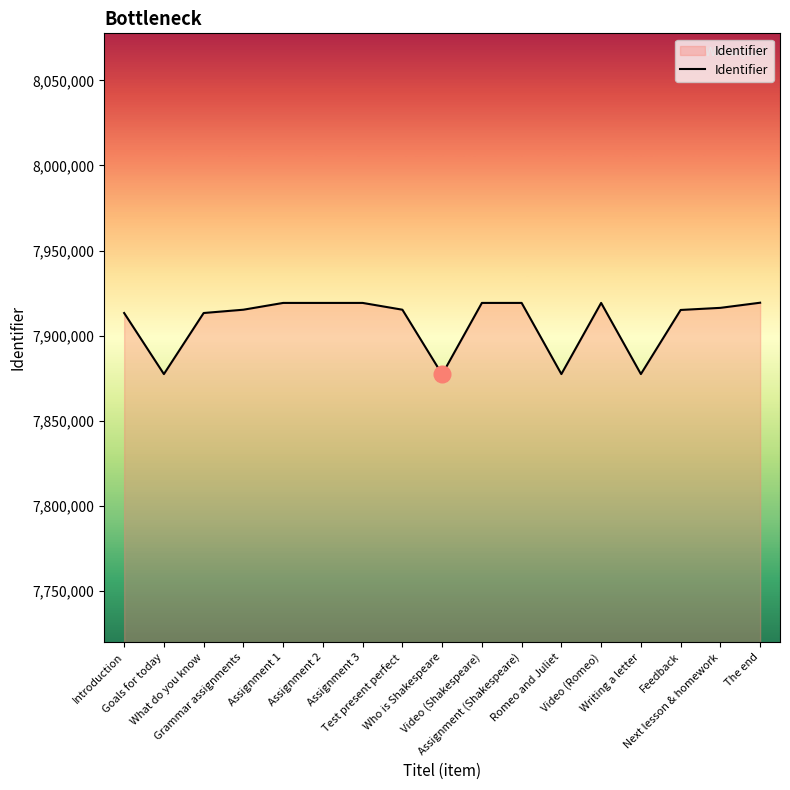

What is the minimum value shown in the chart?

7877167